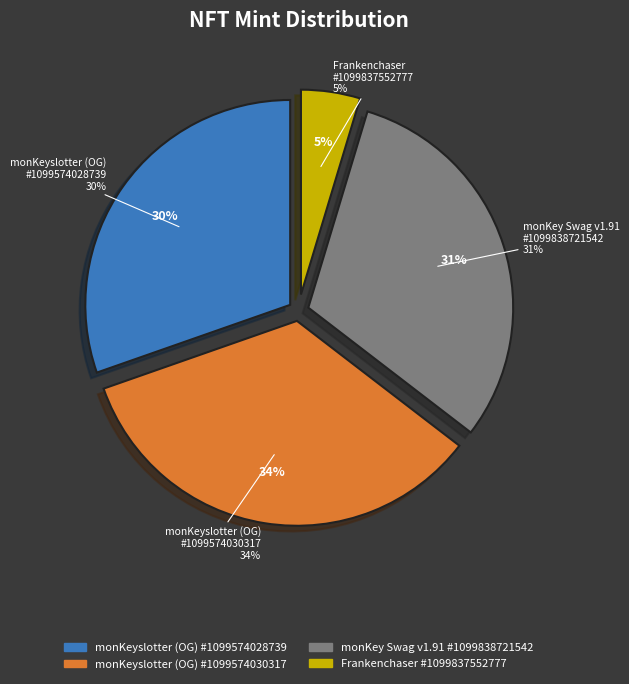

How many segments does this pie chart have?

4